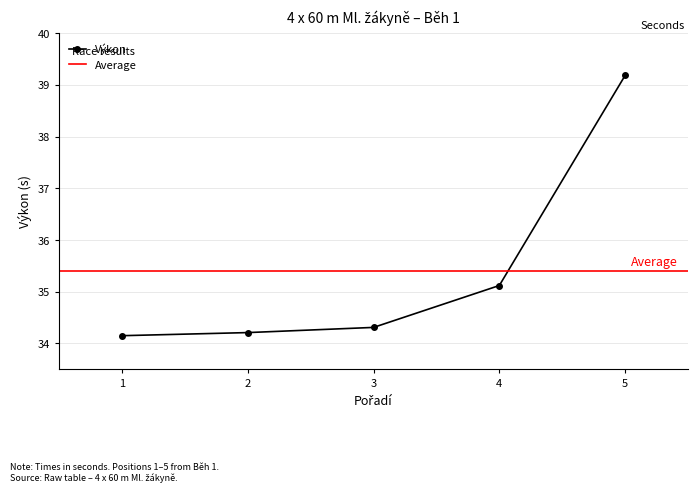

Count the number of data series in this chart.

1